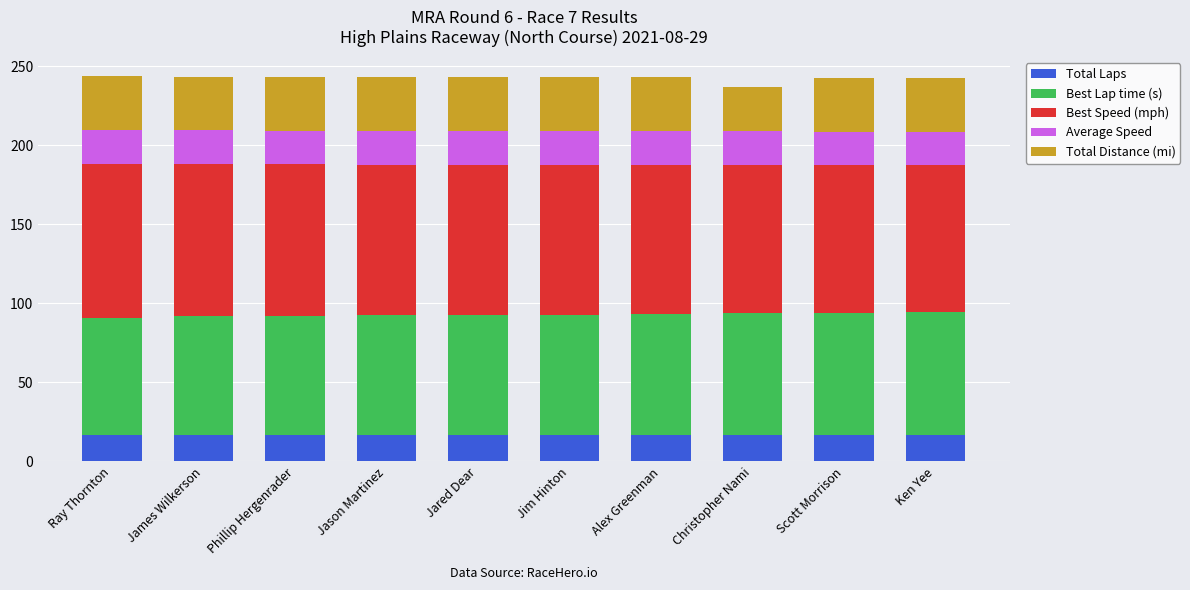

What is the lowest value of the Total Laps series?

17.0